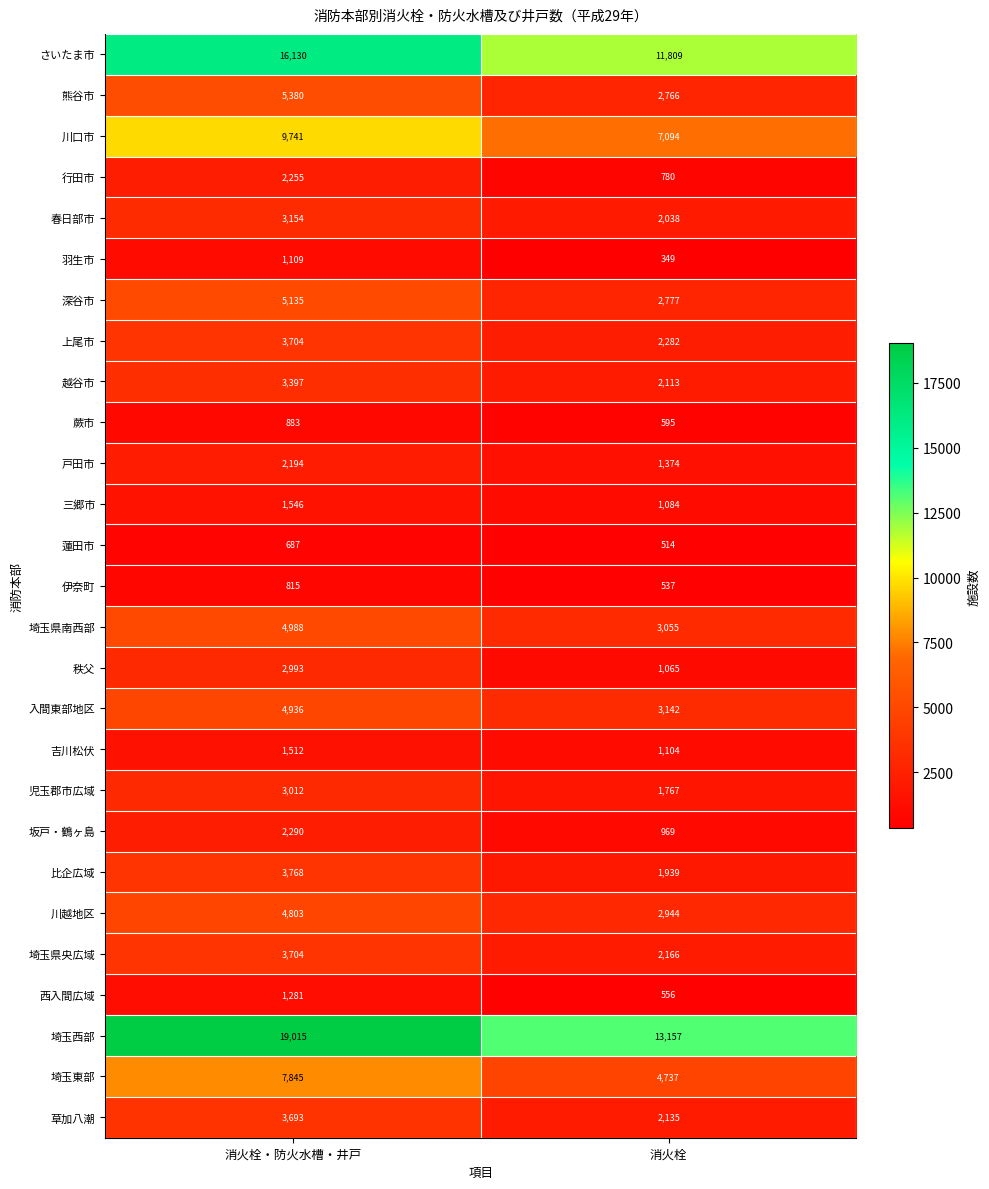

Which category has the lowest value across all series?

消火栓